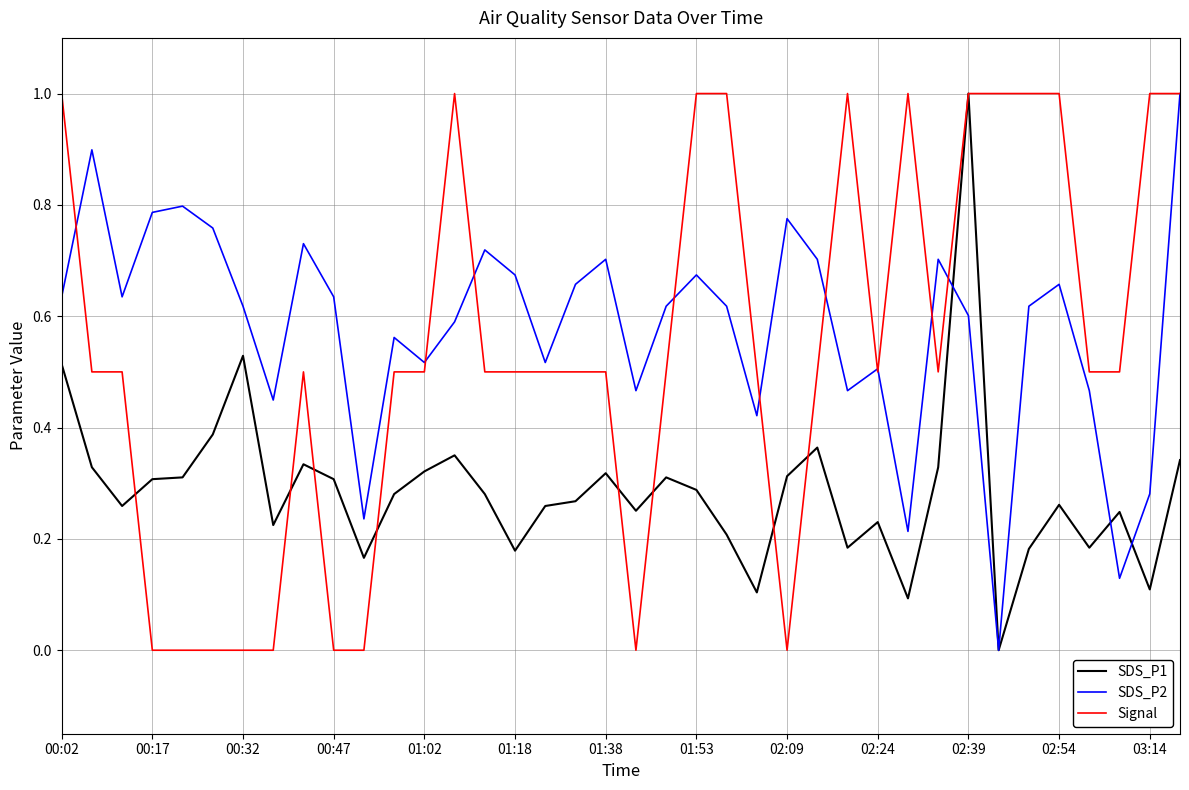

What is the sum of all Signal values?

20.5